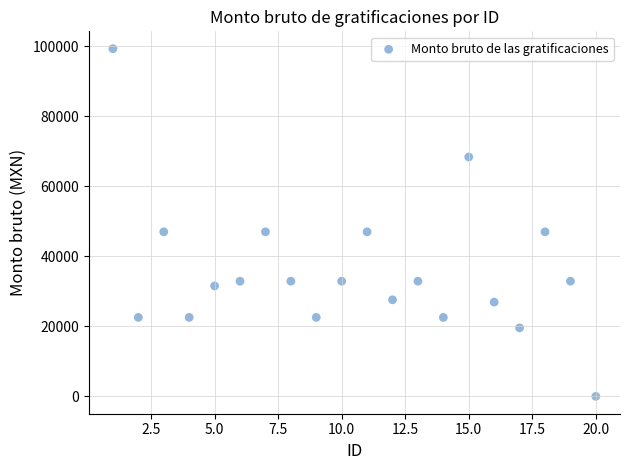

What is the range of X values (max minus min)?

19.0